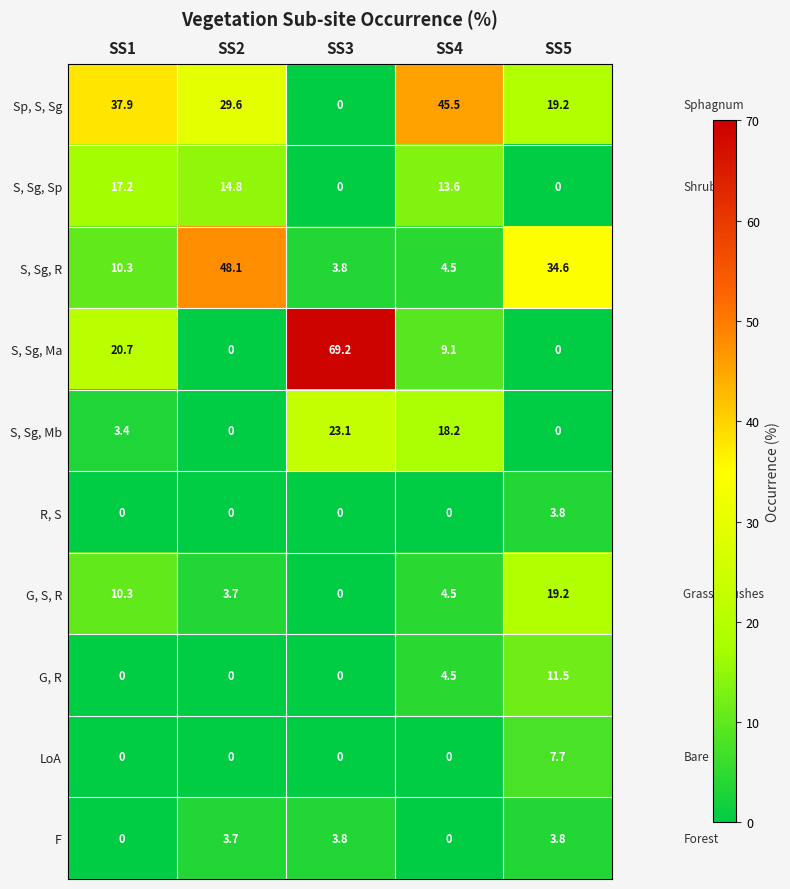

At how many categories does at least one series exceed 17?

5